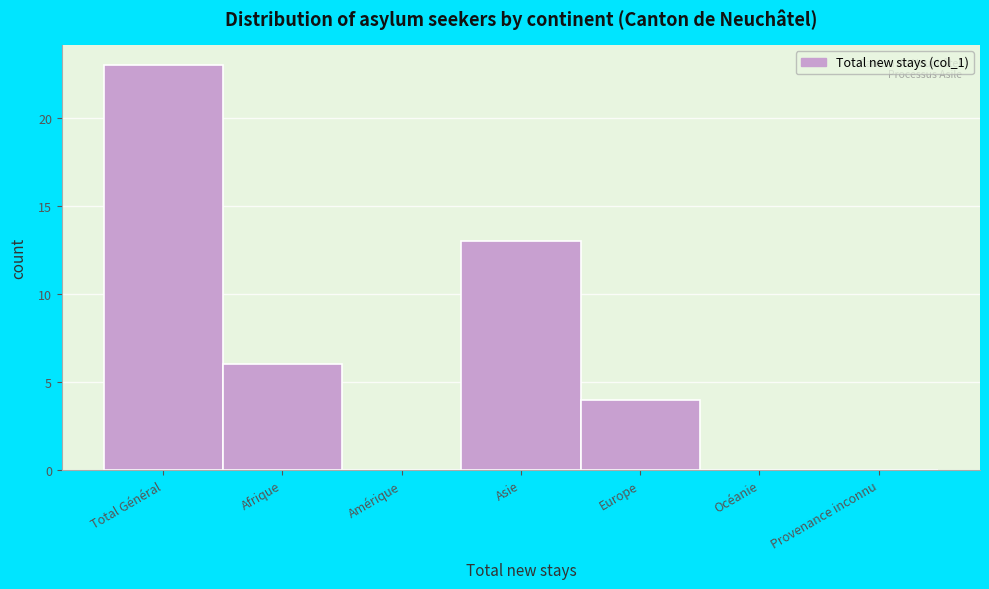

Reading right to left, what are all the values shown in this chart?

Provenance inconnu=0	Océanie=0	Europe=4	Asie=13	Amérique=0	Afrique=6	Total Général=23